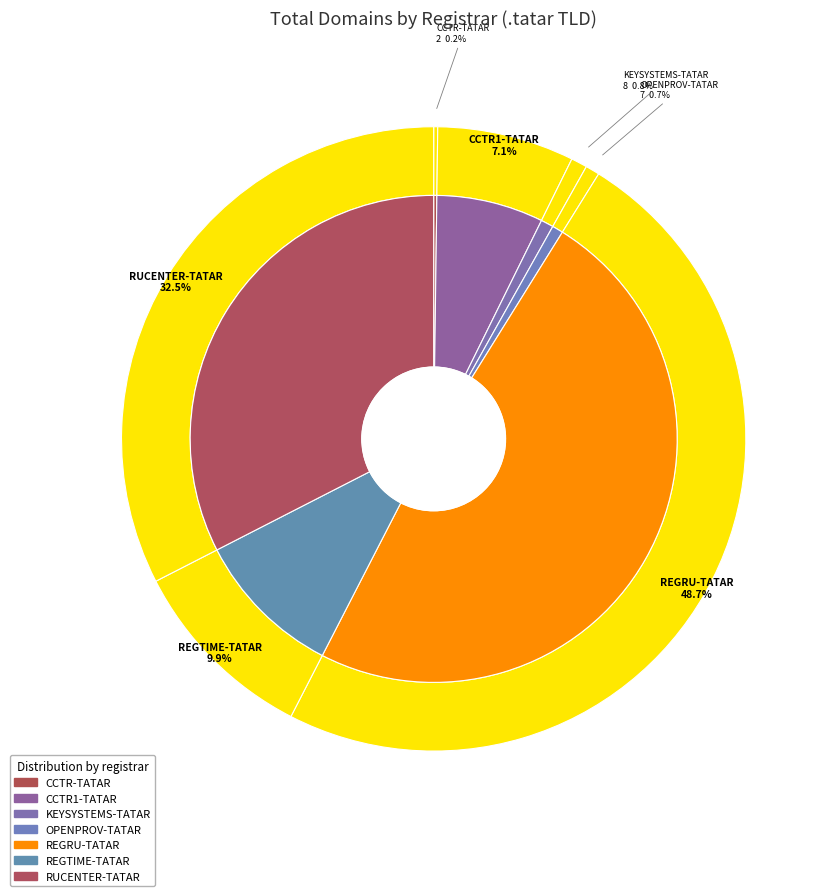

Do RUCENTER-TATAR and CCTR-TATAR together represent more than half of the pie?

No